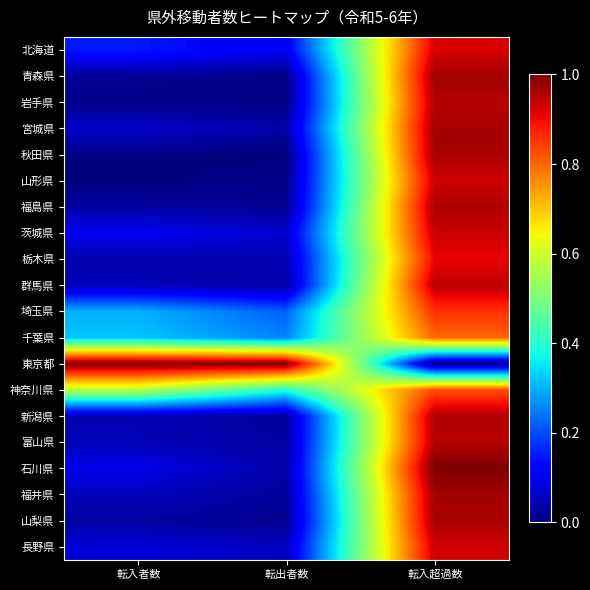

Between 転出者数 and 転入者数, which is larger?

転入者数